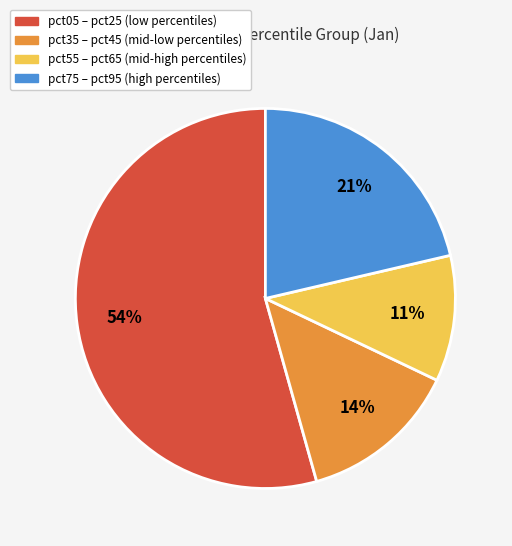

The pct55 – pct65 (mid-high percentiles) slice represents 1% of the pie. True or false?

False